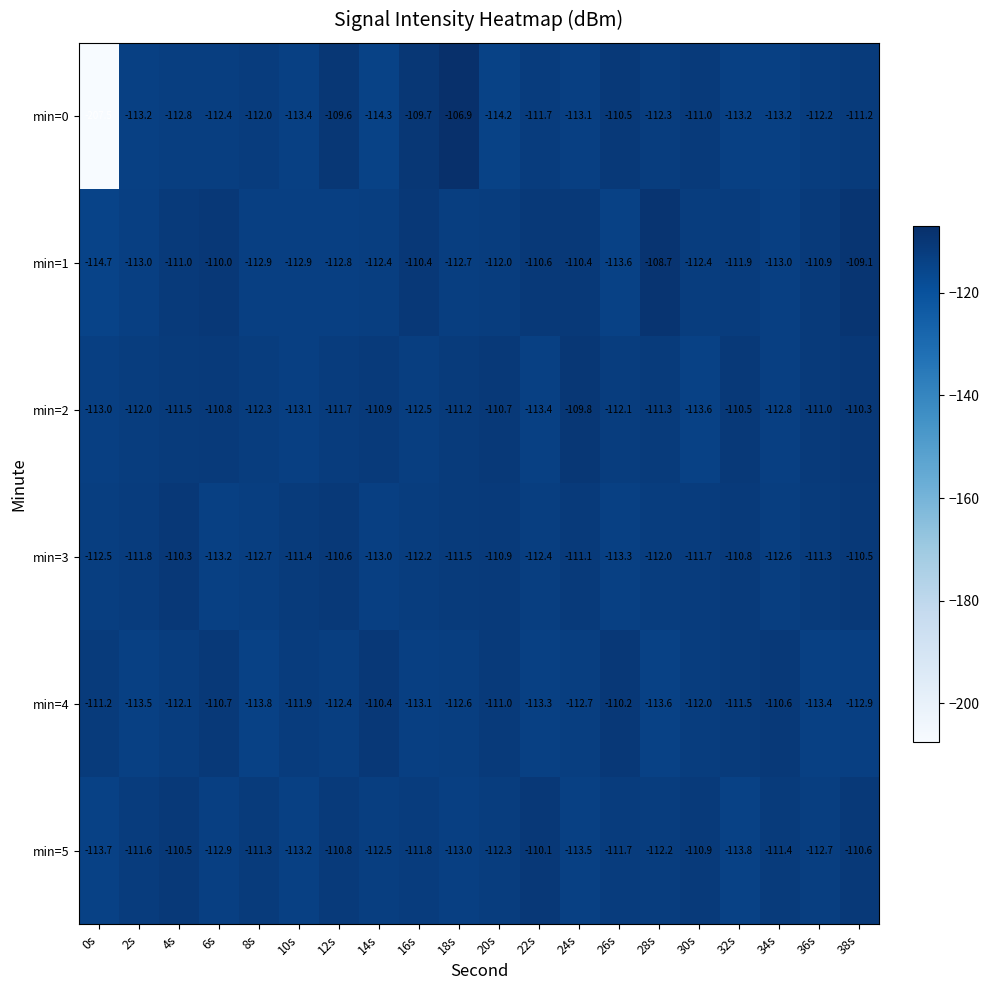

What is the total value across all series at 22s?

-671.5